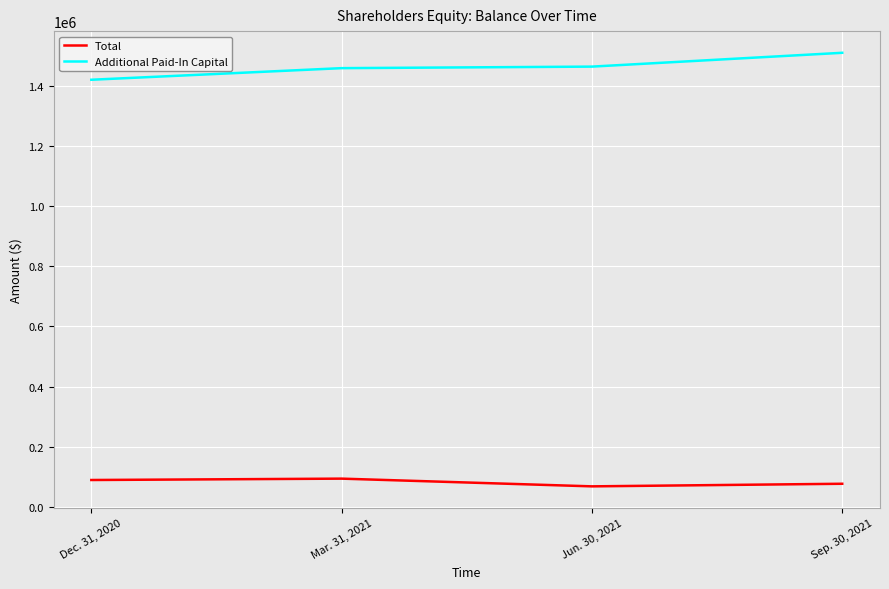

True or false: Additional Paid-In Capital has more than 1 interior local peaks.

False